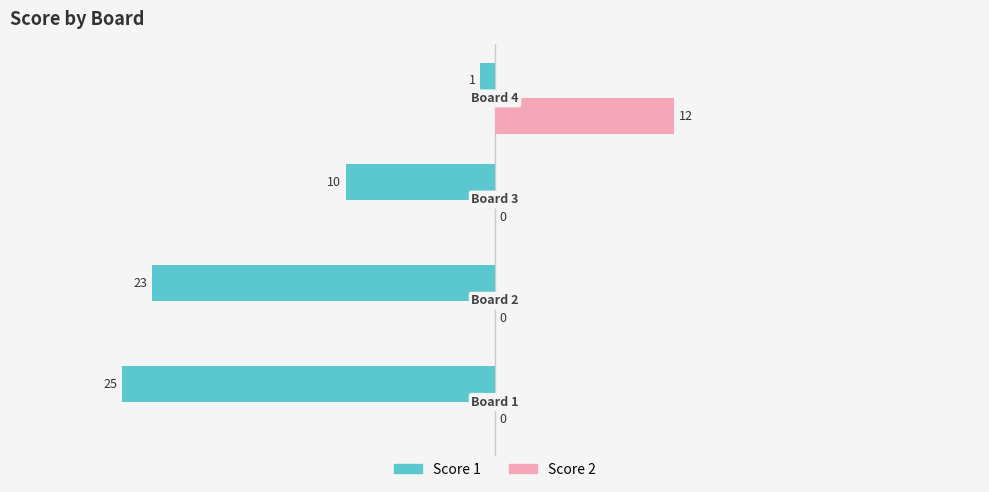

Which series has the largest total across all categories?

Score 2